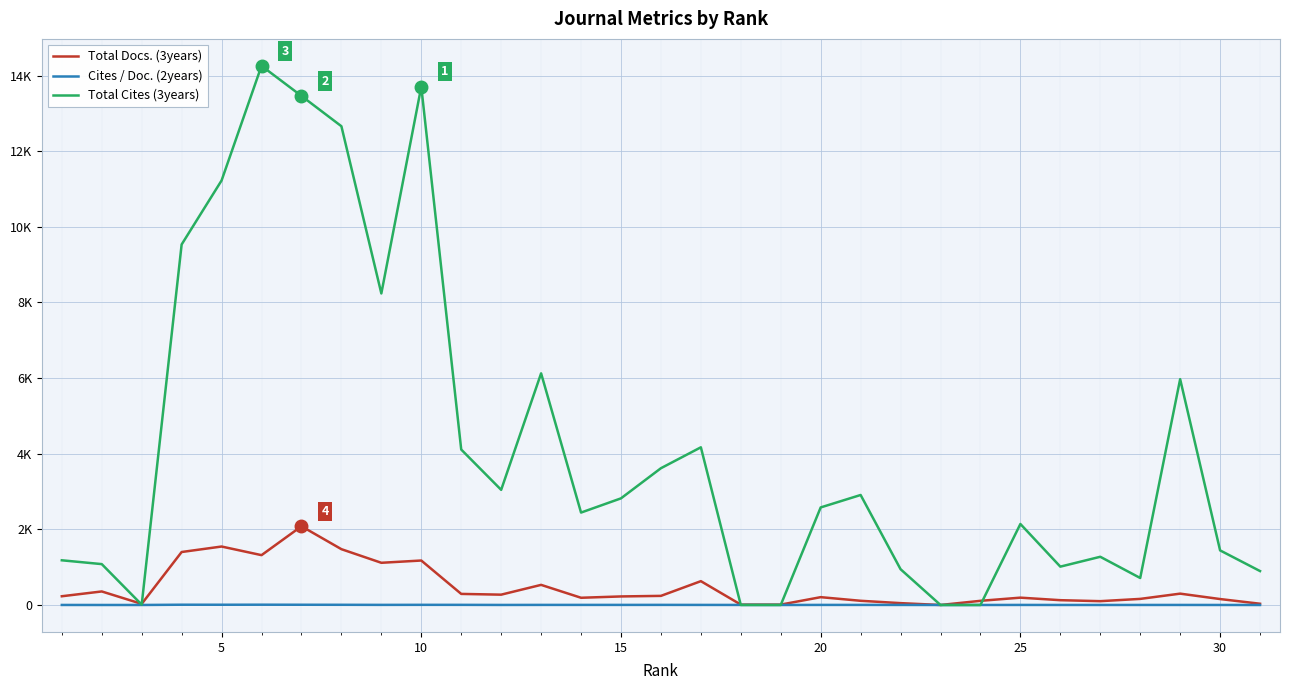

In Cites / Doc. (2years), how many points are higher than both neighbors (excluding endpoints)?

8